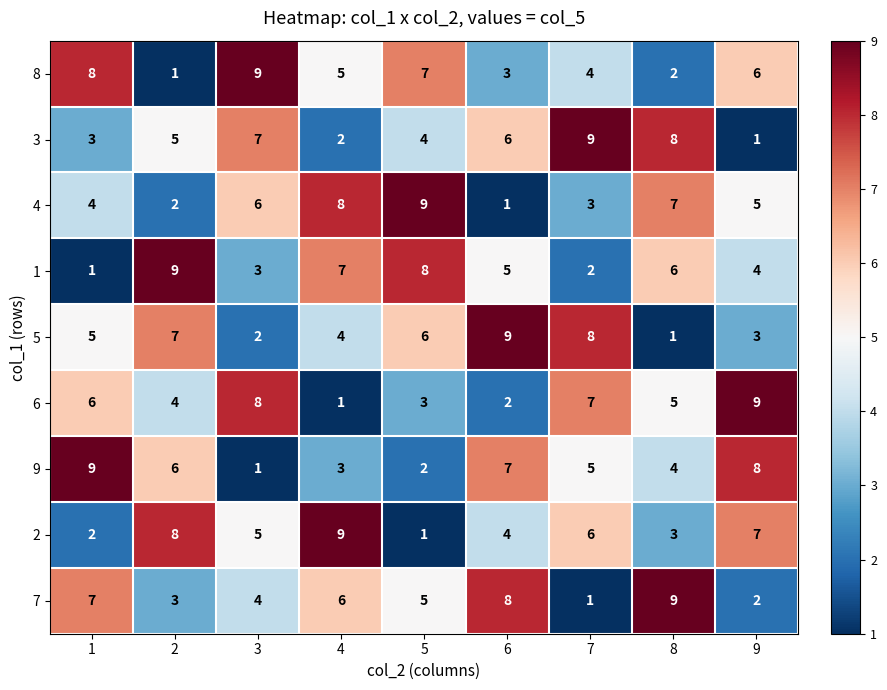

Between 1 and 6, which series saw the biggest shift?

8